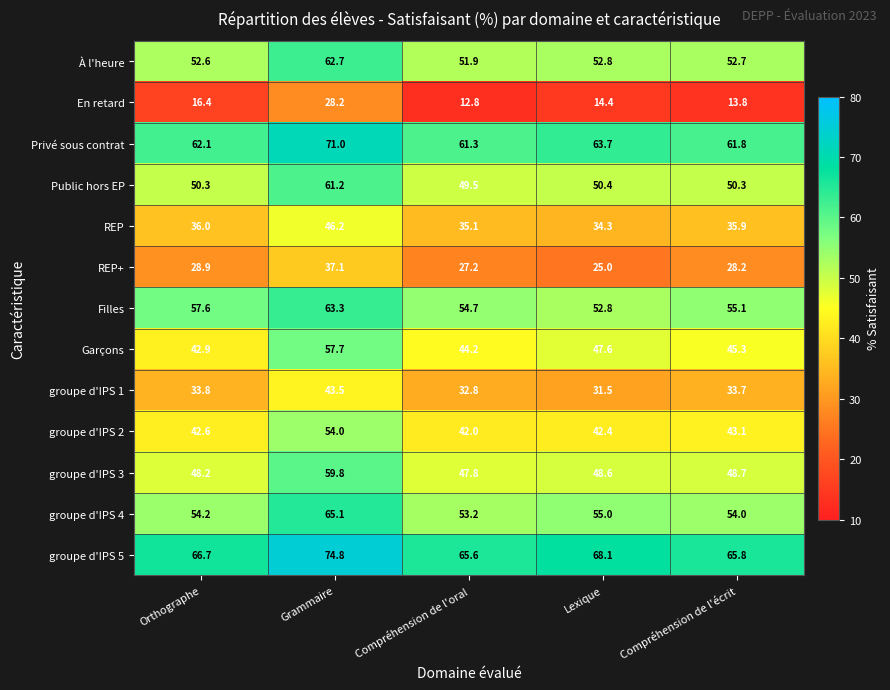

What is the highest value of the Filles series?

63.3